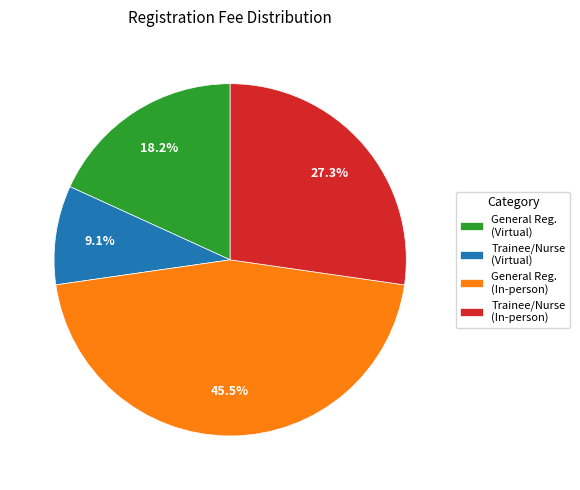

What is the ratio of the value at Trainee/Nurse (Virtual) to the value at Trainee/Nurse (In-person)?

0.3